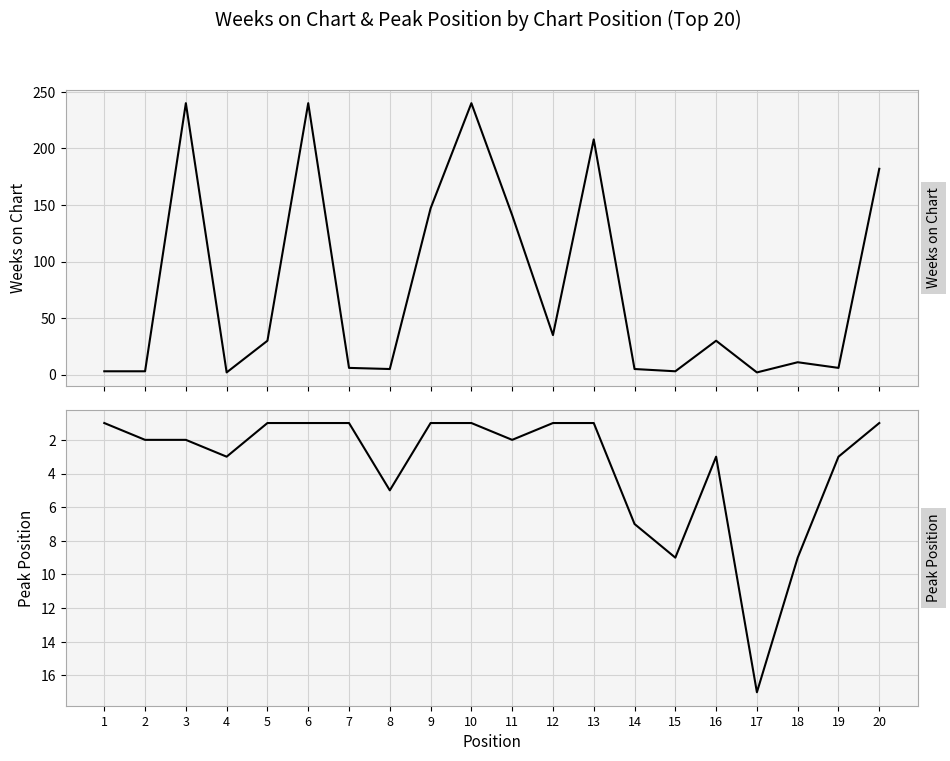

What is the highest value of the Weeks on Chart series?

240